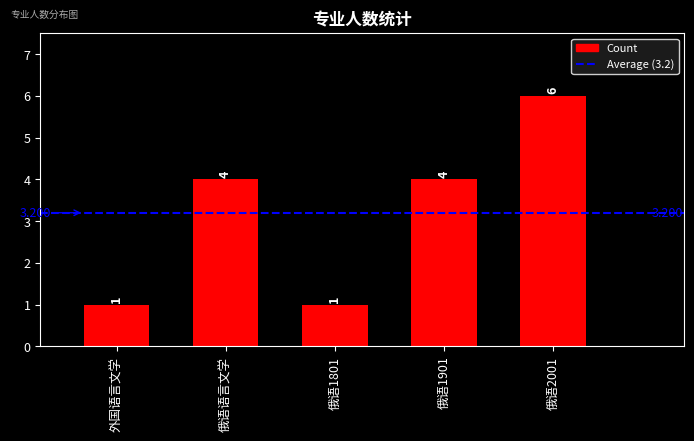

Is it true that the value at 俄语1901 is 4?

True